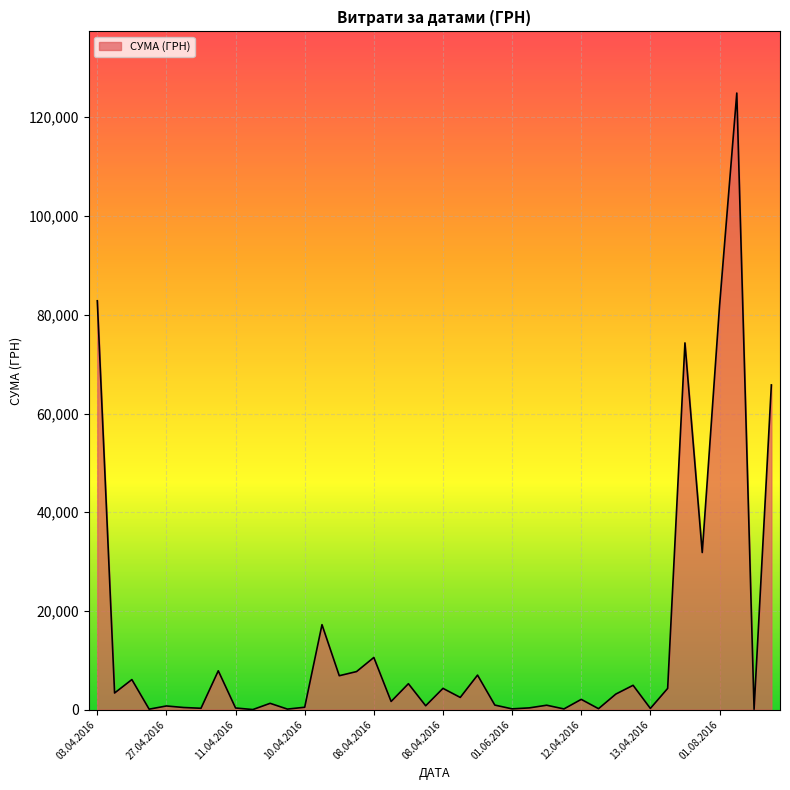

What is the maximum value shown in the chart?

124904.8